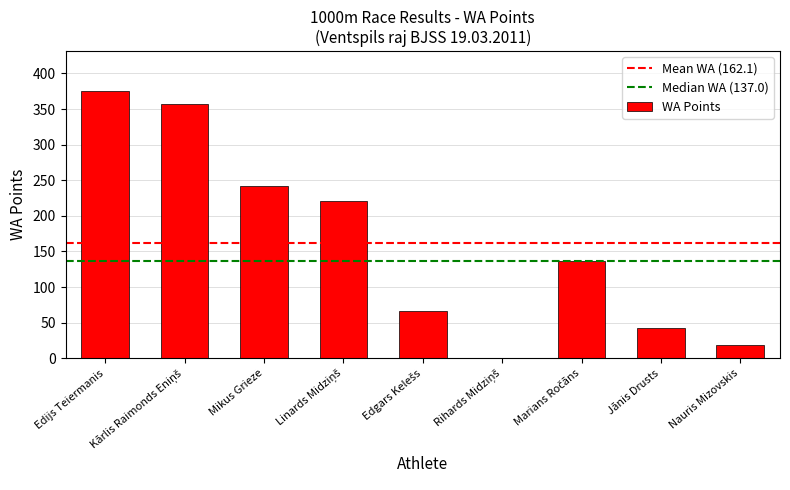

Does the chart contain stacked bars?

No